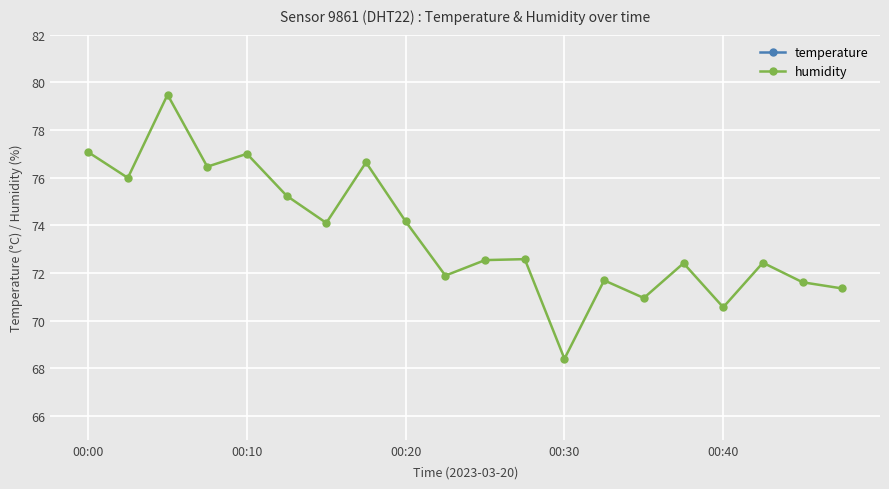

How many interior local peaks does the humidity series have?

7